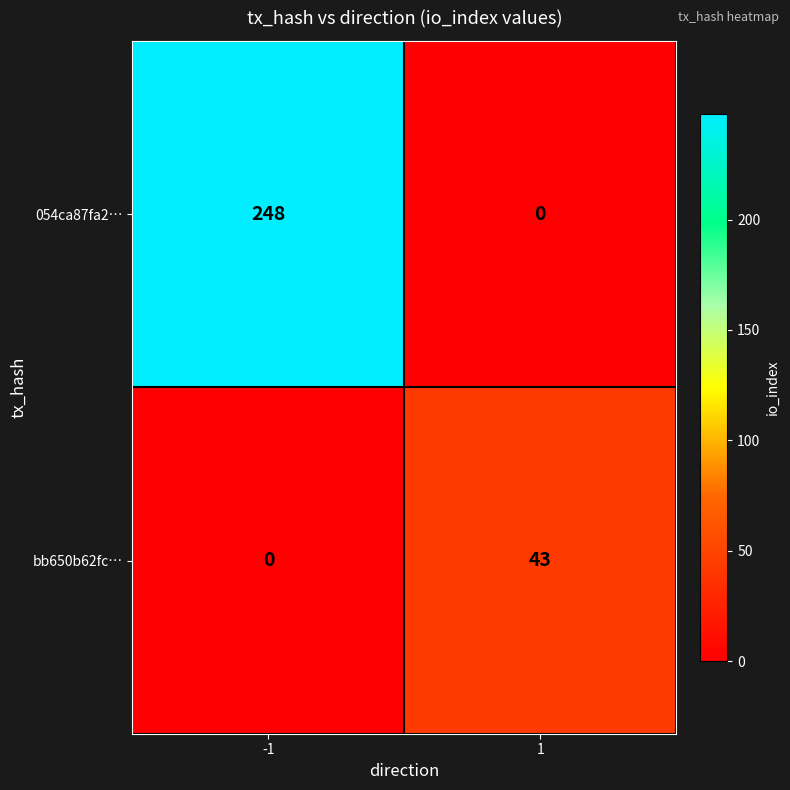

Which series changed the most between -1 and 1?

054ca87fa2…